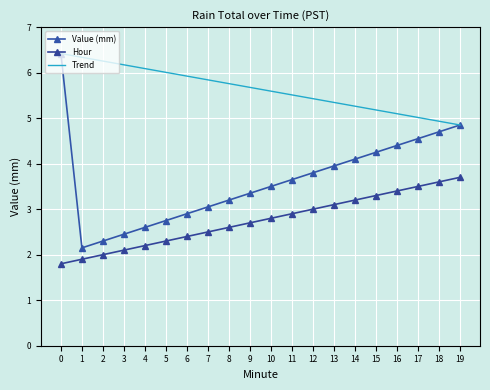

True or false: Hour and Trend cross at least once.

False